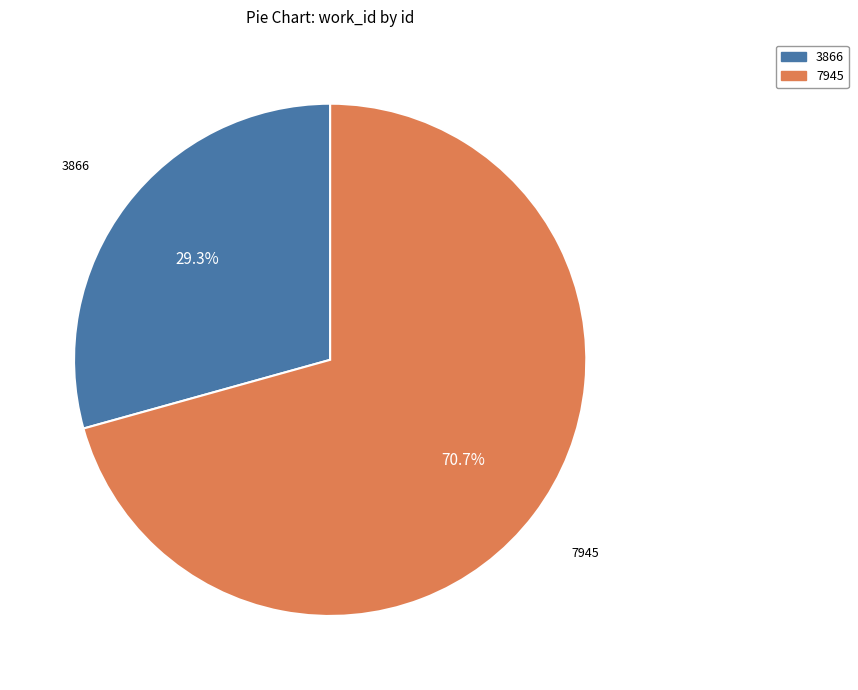

To the nearest percent, what is the average slice percentage?

50%